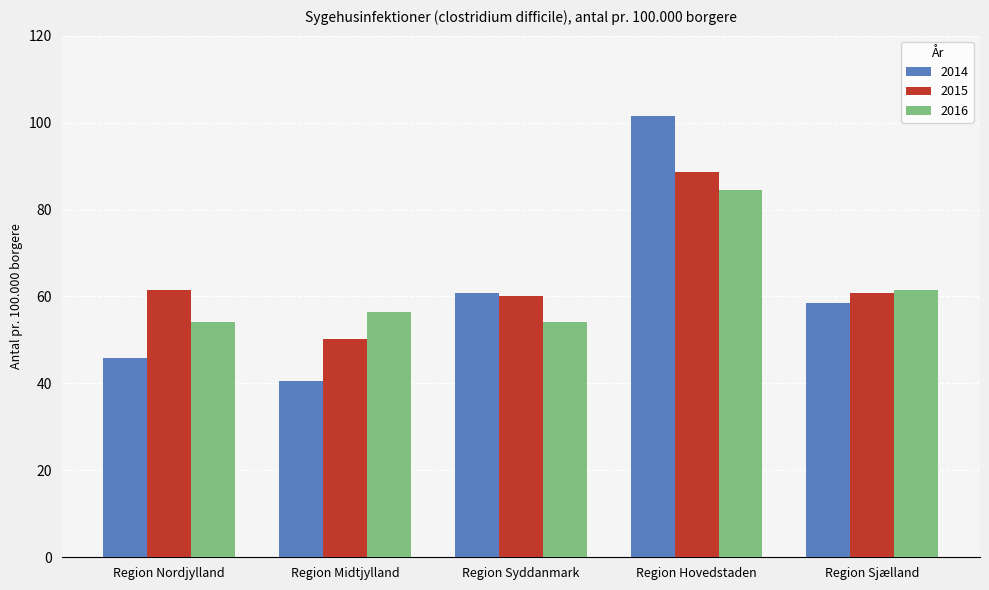

Which category has the lowest value across all series?

Region Midtjylland